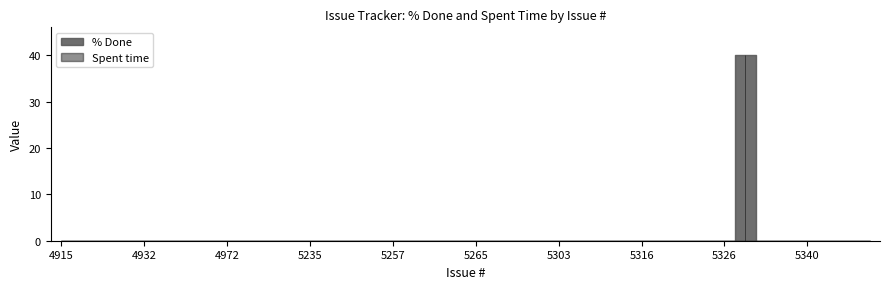

Rank the series at 5315 from lowest to highest value.

% Done, Spent time